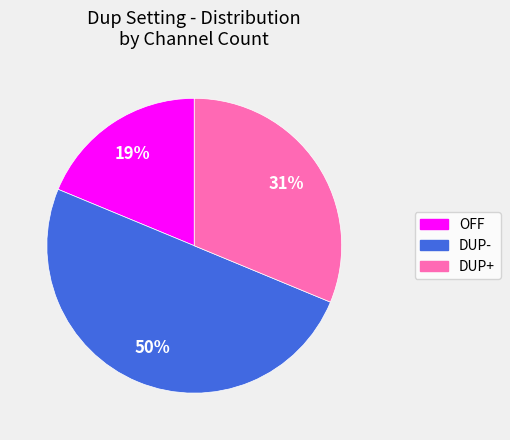

To the nearest percent, what is the difference between the DUP+ and DUP- slice percentages?

19%